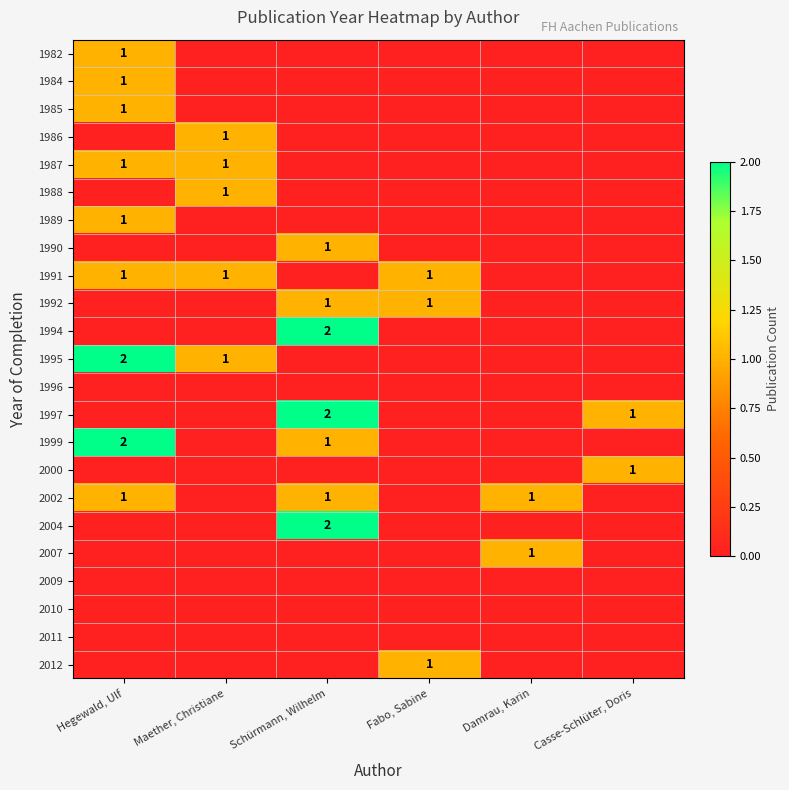

True or false: 2000 has a value of 1 at Casse-Schlüter, Doris.

True